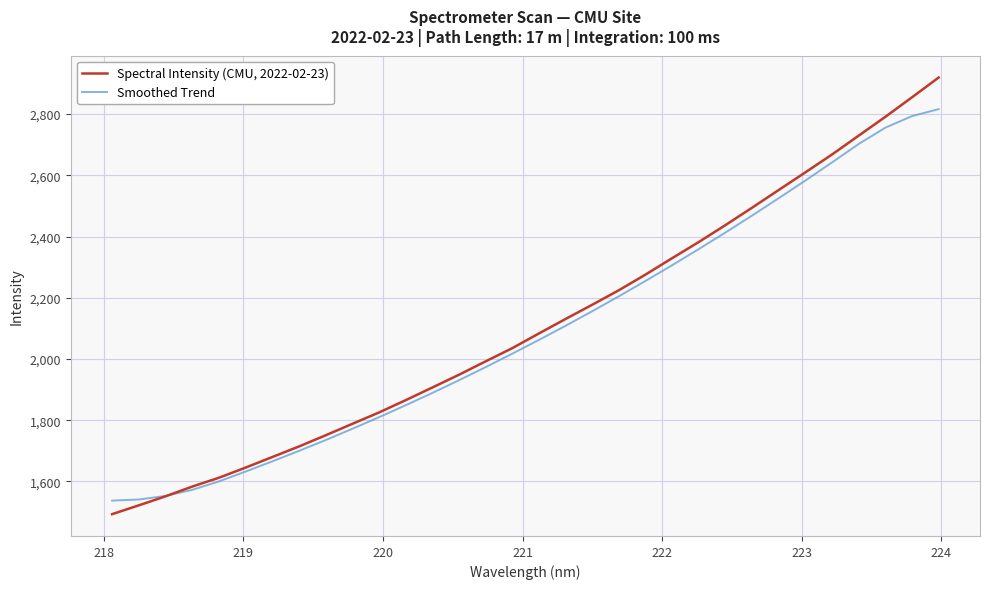

Rank the series by their maximum value, from highest to lowest.

Spectral Intensity (CMU, 2022-02-23), Smoothed Trend